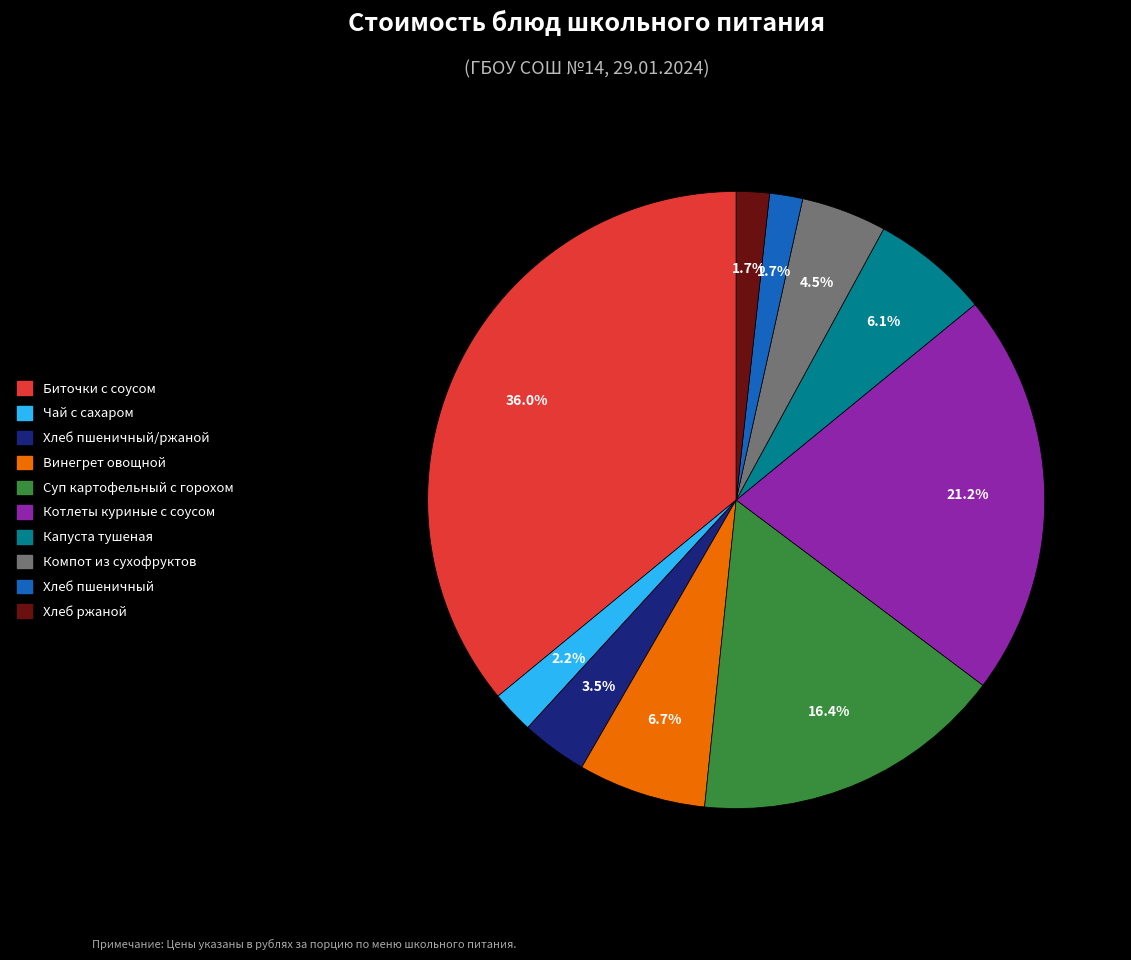

Is there any slice that represents more than half of the pie?

No